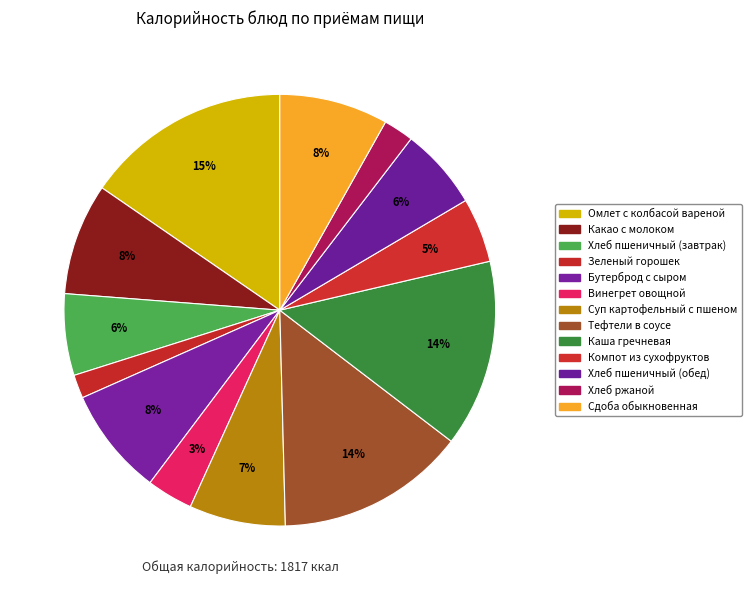

What is the smallest slice in the pie chart?

Зеленый горошек